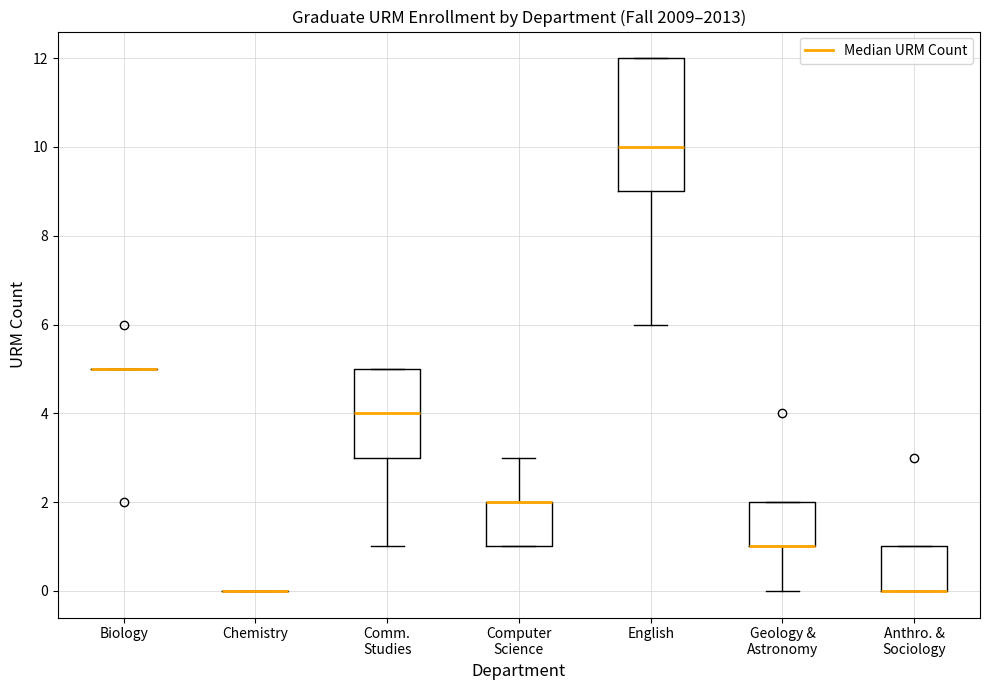

Reading left to right, transcribe this box plot: for each box, give where its median line is, the range the box spans, and where its two whiskers end, as read against the y-axis. The values are not printed on the chart, so give them approximately, as read against the axis.

Biology: box collapsed to a line at 5, whiskers 5 to 5
Chemistry: box collapsed to a line at 0, whiskers 0 to 0
Comm. Studies: median 4, box 3 to 5, whiskers 1 to 5
Computer Science: median 2 (drawn on the box's upper edge), box 1 to 2, whiskers 1 to 3
English: median 10, box 9 to 12, whiskers 6 to 12
Geology & Astronomy: median 1 (drawn on the box's lower edge), box 1 to 2, whiskers 0 to 2
Anthro. & Sociology: median 0 (drawn on the box's lower edge), box 0 to 1, whiskers 0 to 1